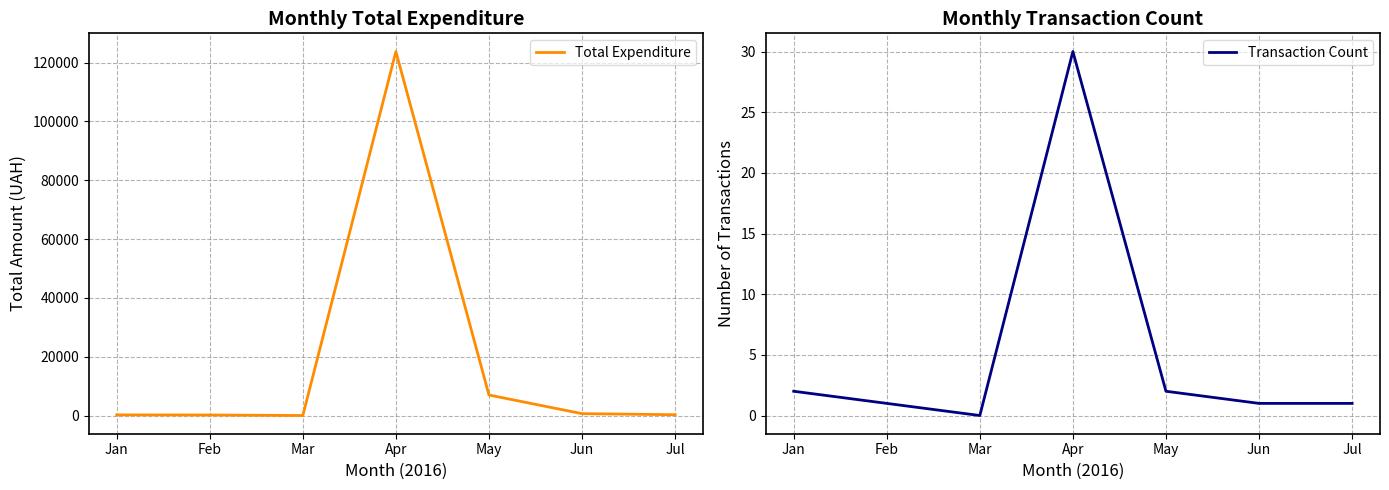

Rank the series at May from highest to lowest value.

Total Expenditure, Transaction Count